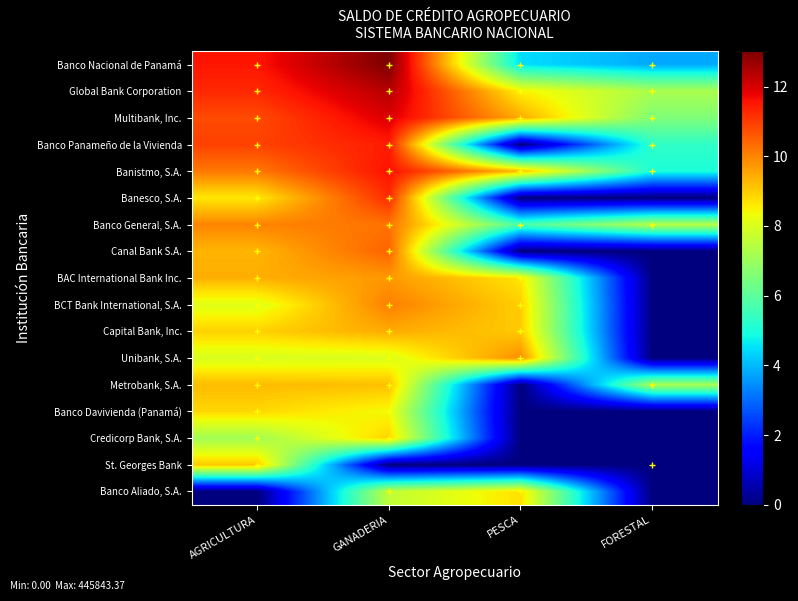

Reading left to right, transcribe all the data shown in this chart.

Banco Nacional de Panamá: AGRICULTURA=11.5	GANADERIA=13.0	PESCA=4.5	FORESTAL=3.8
Global Bank Corporation: AGRICULTURA=11.3	GANADERIA=12.4	PESCA=8.5	FORESTAL=7.2
Multibank, Inc.: AGRICULTURA=10.8	GANADERIA=12.0	PESCA=9.5	FORESTAL=6.6
Banco Panameño de la Vivienda: AGRICULTURA=10.9	GANADERIA=11.4	PESCA=0.0	FORESTAL=5.3
Banistmo, S.A.: AGRICULTURA=10.2	GANADERIA=11.6	PESCA=9.2	FORESTAL=5.0
Banesco, S.A.: AGRICULTURA=8.6	GANADERIA=11.2	PESCA=0.0	FORESTAL=0.0
Banco General, S.A.: AGRICULTURA=10.0	GANADERIA=10.2	PESCA=5.7	FORESTAL=7.4
Canal Bank S.A.: AGRICULTURA=9.3	GANADERIA=10.5	PESCA=0.0	FORESTAL=0.0
BAC International Bank Inc.: AGRICULTURA=9.4	GANADERIA=9.7	PESCA=8.7	FORESTAL=0.0
BCT Bank International, S.A.: AGRICULTURA=8.1	GANADERIA=10.1	PESCA=9.0	FORESTAL=0.0
Capital Bank, Inc.: AGRICULTURA=8.9	GANADERIA=9.5	PESCA=9.0	FORESTAL=0.0
Unibank, S.A.: AGRICULTURA=8.0	GANADERIA=8.0	PESCA=9.9	FORESTAL=0.0
Metrobank, S.A.: AGRICULTURA=9.3	GANADERIA=9.2	PESCA=0.0	FORESTAL=7.2
Banco Davivienda (Panamá): AGRICULTURA=8.9	GANADERIA=8.4	PESCA=0.0	FORESTAL=0.0
Credicorp Bank, S.A.: AGRICULTURA=7.1	GANADERIA=8.9	PESCA=0.0	FORESTAL=0.0
St. Georges Bank: AGRICULTURA=9.1	GANADERIA=0.0	PESCA=0.0	FORESTAL=0.0
Banco Aliado, S.A.: AGRICULTURA=0.0	GANADERIA=7.6	PESCA=8.7	FORESTAL=0.0